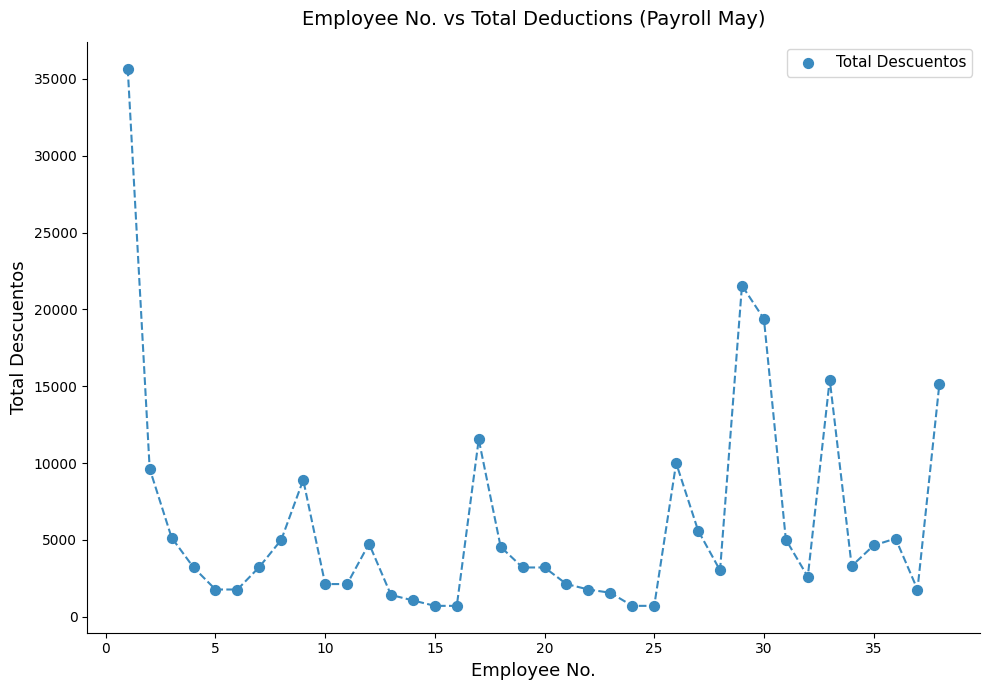

What Y value in the scatter plot is closest to 18192?

19380.1